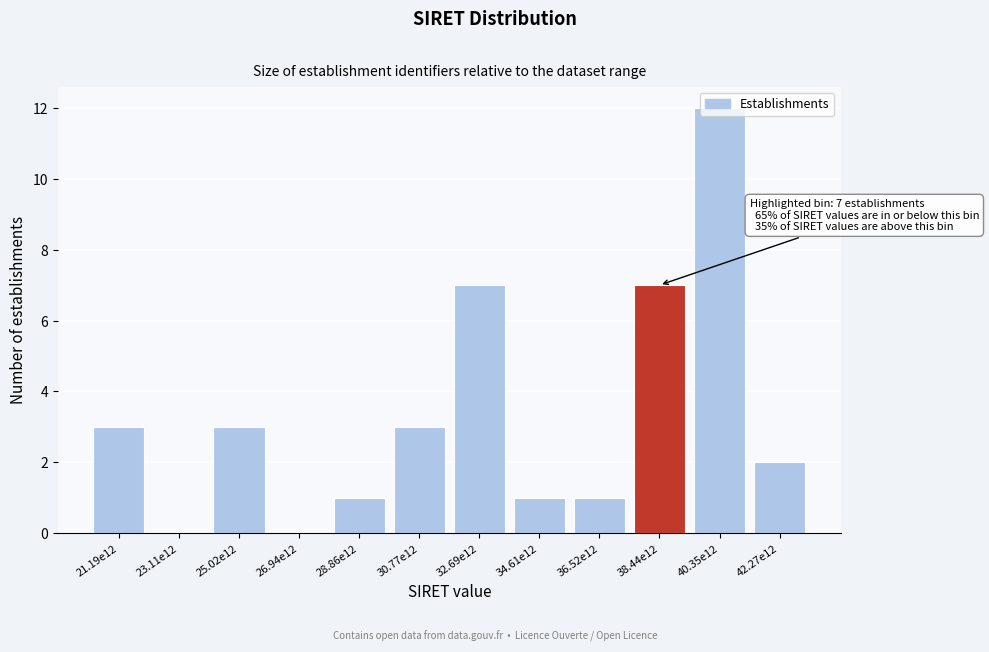

Which has a higher value, 42.27e12 or 21.19e12?

21.19e12